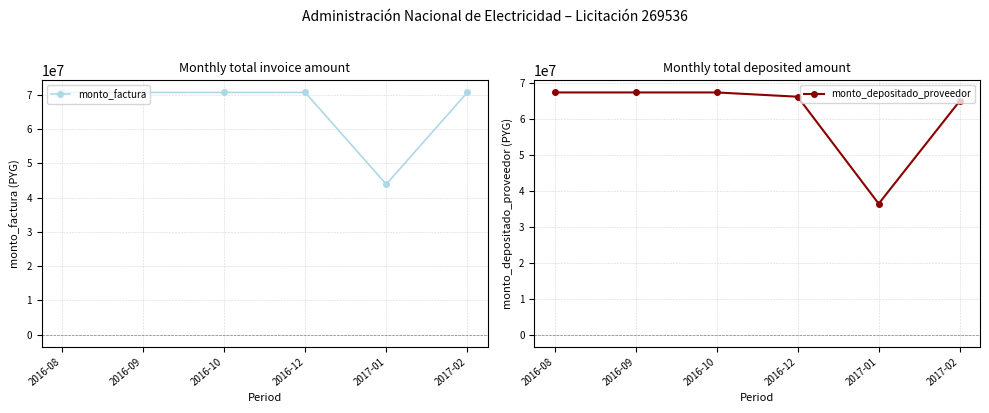

Which series has the largest range (max minus min)?

monto_depositado_proveedor